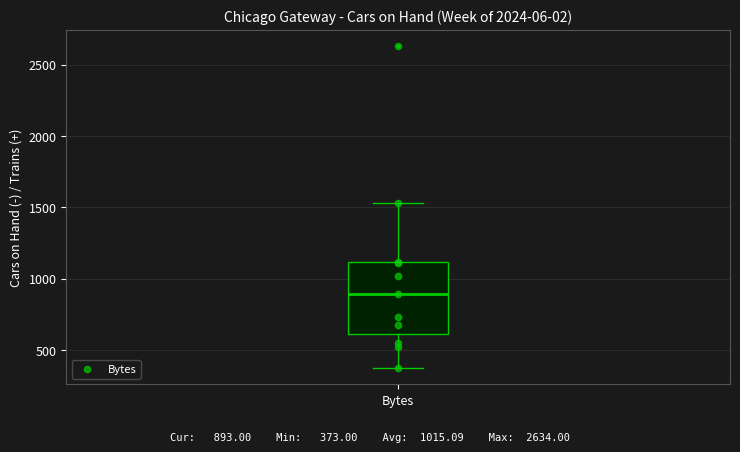

Where does the lower whisker of the box for Bytes end on the y-axis? The values are not printed on the chart, so give them approximately, as read against the axis.

350